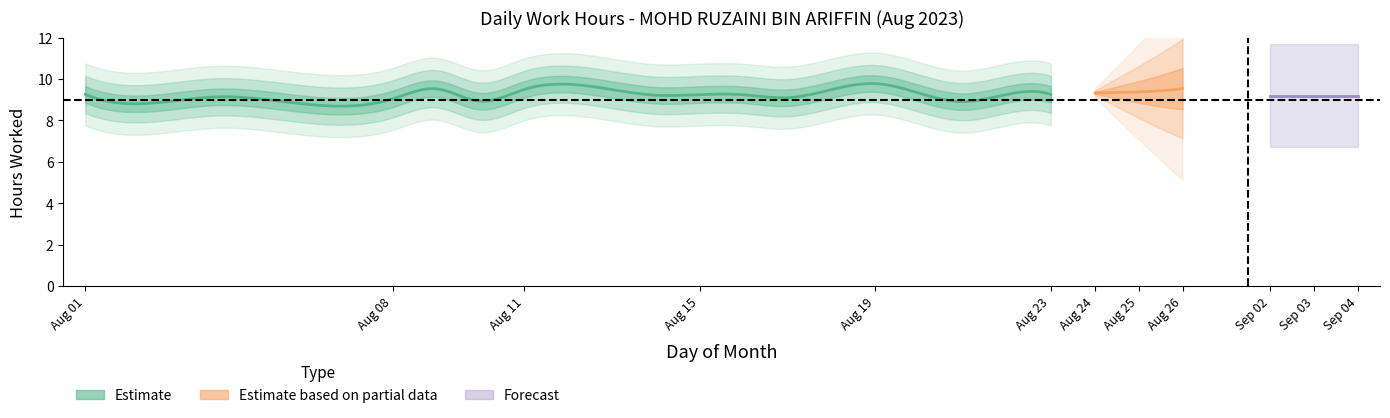

What is the difference between the values at 3 and 17?

0.2